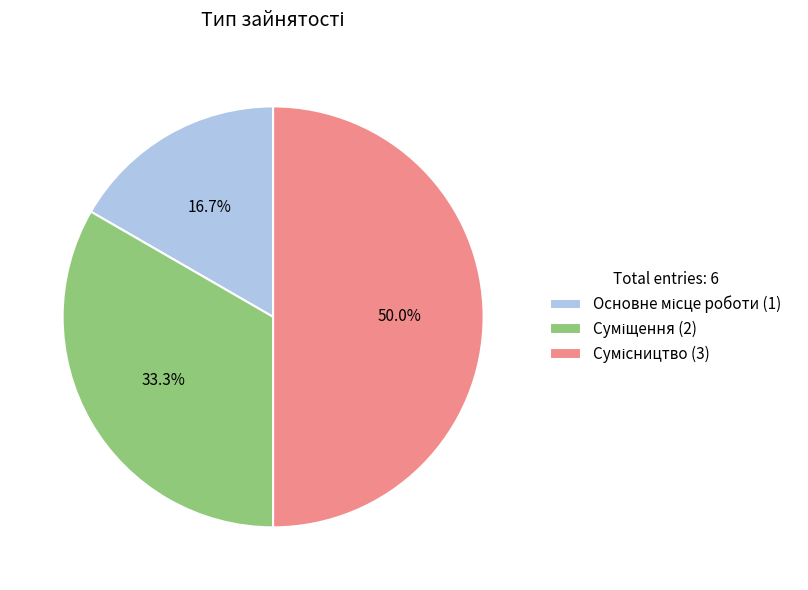

Is there a majority slice in this chart?

No